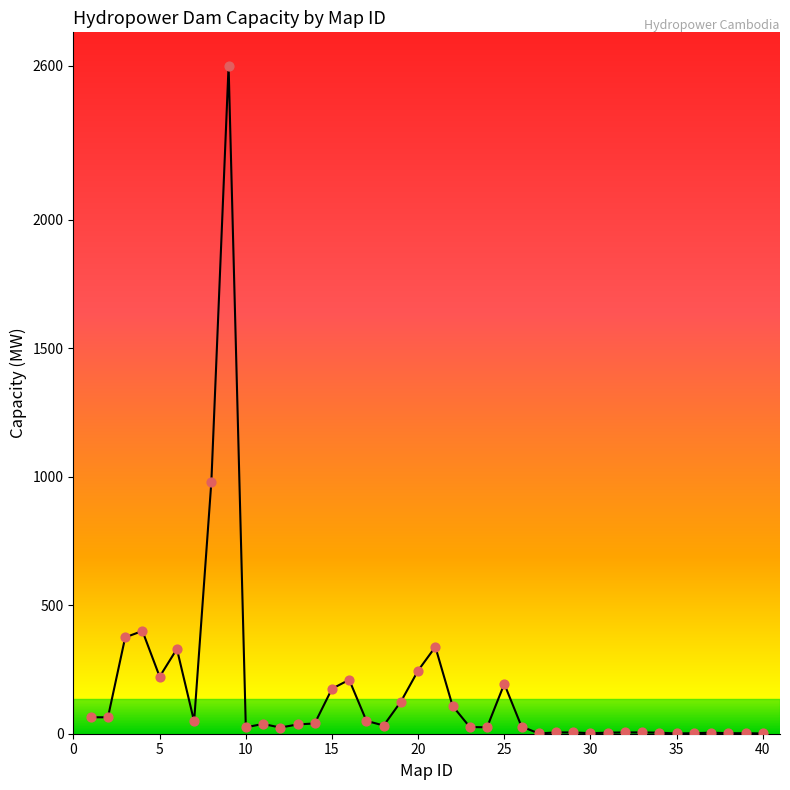

What is the greatest value displayed?

2600.0